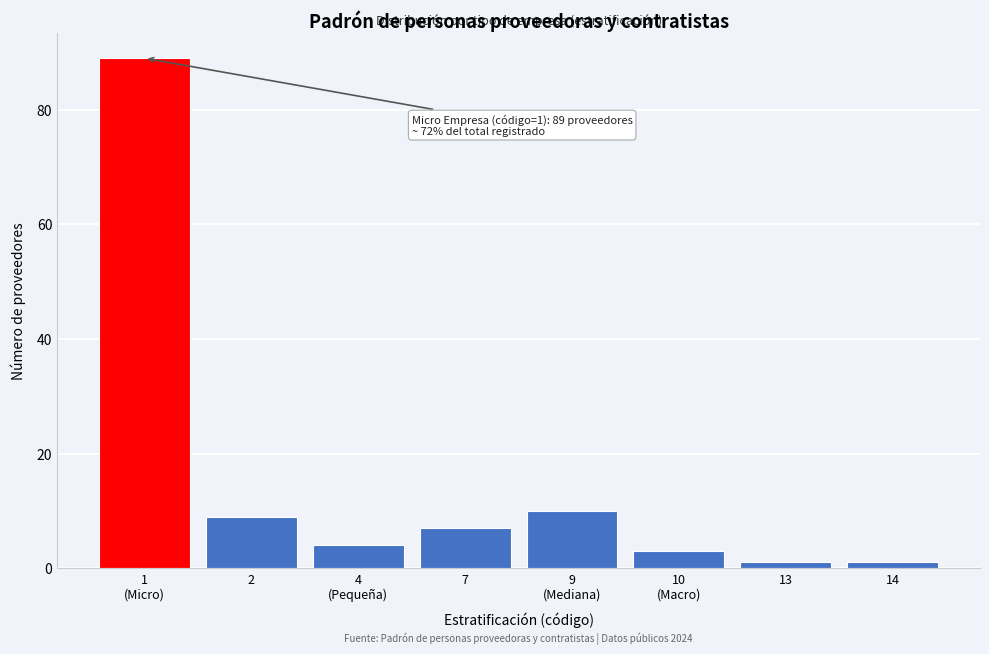

Reading left to right, what are all the values shown in this chart?

89	9	4	7	10	3	1	1